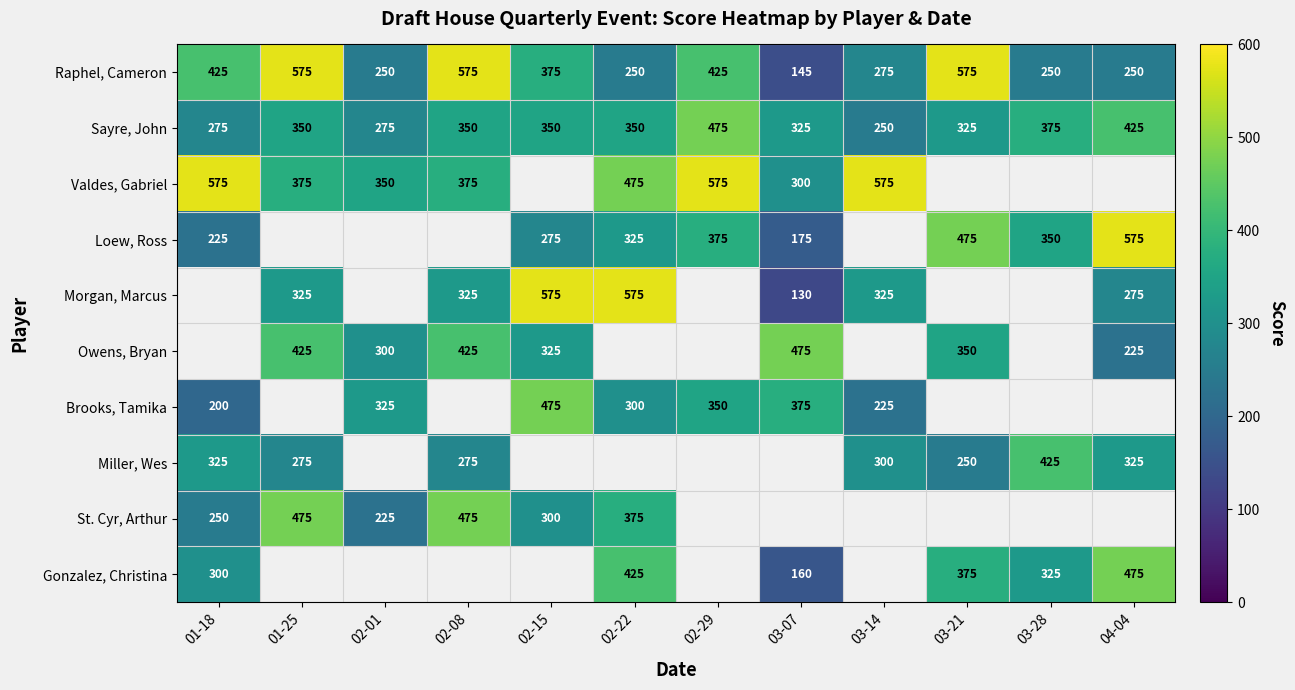

What is the approximate value of Raphel, Cameron at 02-01, to the nearest 50?

250